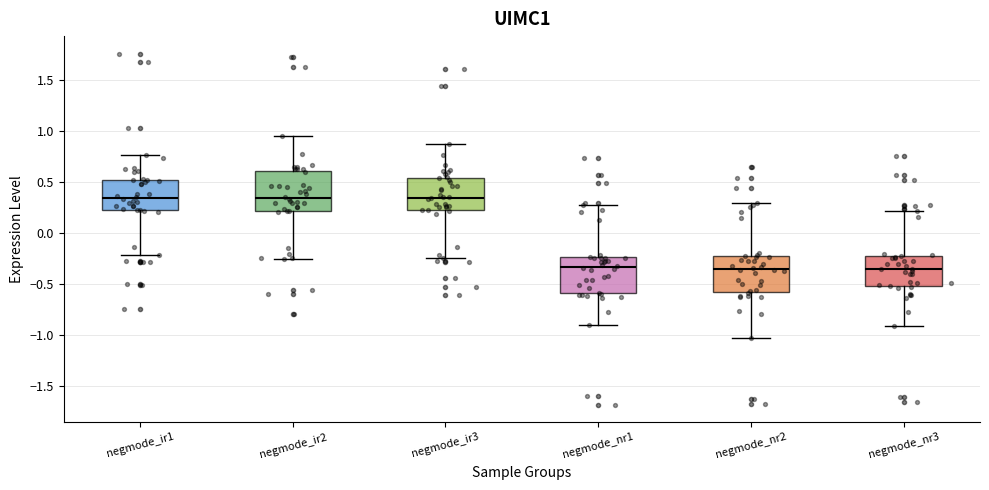

Reading left to right, read every box against the y-axis: the position of its median line, the range the box covers, and the ends of its whiskers. The values are not printed on the chart, so give them approximately, as read against the axis.

negmode_ir1: median 0.35, box 0.25 to 0.50, whiskers -0.20 to 0.75
negmode_ir2: median 0.35, box 0.20 to 0.60, whiskers -0.25 to 0.95
negmode_ir3: median 0.35, box 0.20 to 0.55, whiskers -0.25 to 0.85
negmode_nr1: median -0.35, box -0.60 to -0.25, whiskers -0.90 to 0.30
negmode_nr2: median -0.35, box -0.60 to -0.20, whiskers -1.05 to 0.30
negmode_nr3: median -0.35, box -0.50 to -0.20, whiskers -0.90 to 0.20